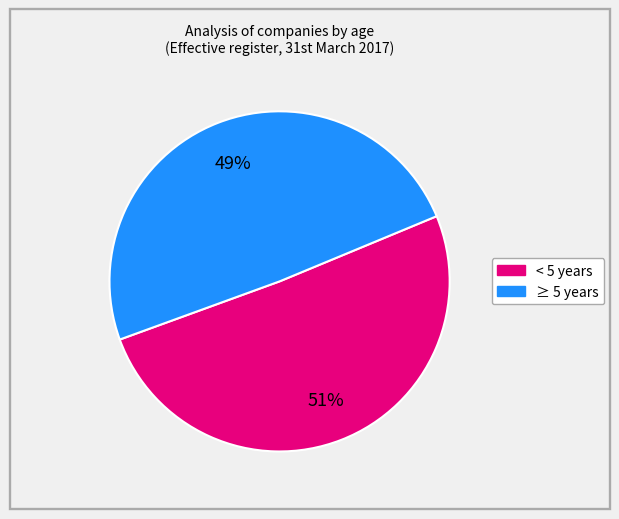

Does any single category account for the majority?

Yes